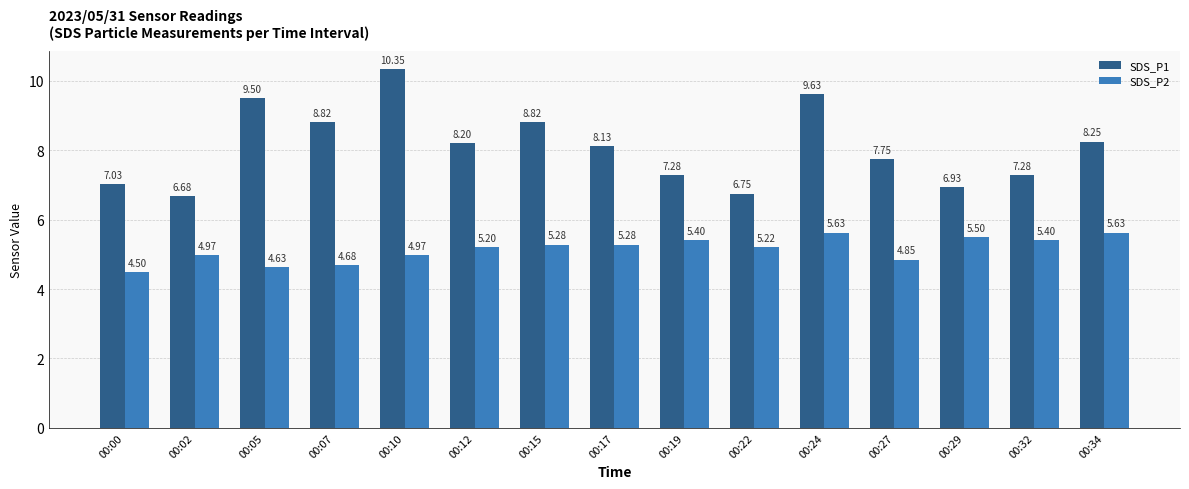

How many values in the SDS_P2 series are below 5?

6